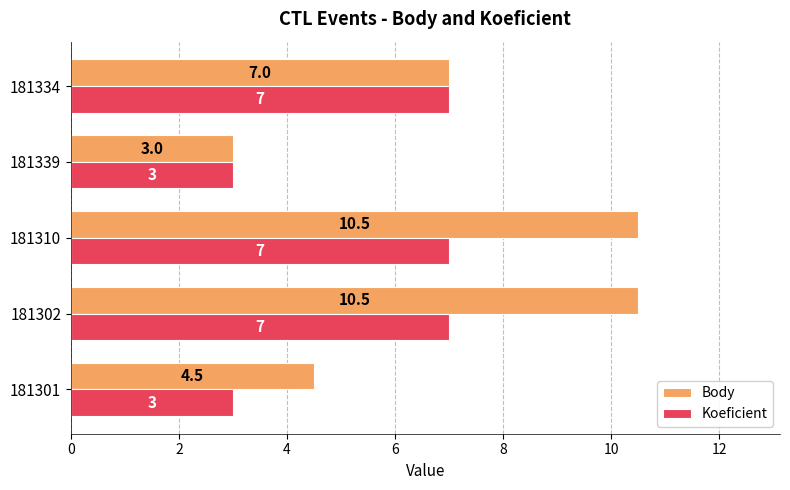

Is it true that Koeficient equals 1.6 at 181310?

False